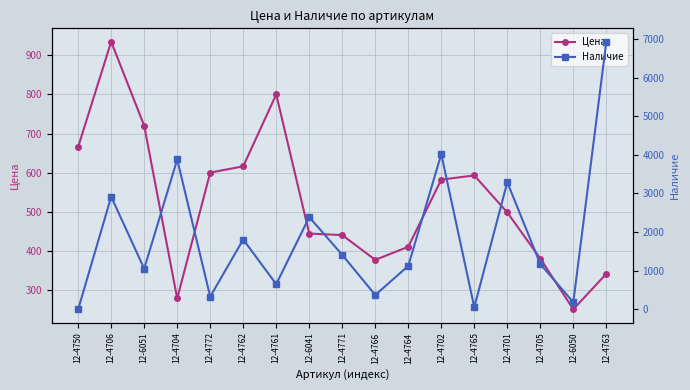

Reading left to right, list all the values displayed in this chart.

Цена: 12-4750=665.9	12-4706=935.0	12-6051=720.0	12-4704=277.7	12-4772=600.0	12-4762=616.0	12-4761=800.0	12-6041=444.0	12-4771=440.0	12-4766=376.6	12-4764=410.1	12-4702=582.0	12-4765=592.7	12-4701=498.0	12-4705=380.0	12-6050=250.1	12-4763=341.0
Наличие: 12-4750=0.0	12-4706=2915.0	12-6051=1052.0	12-4704=3880.0	12-4772=327.0	12-4762=1807.0	12-4761=651.0	12-6041=2387.0	12-4771=1410.0	12-4766=370.0	12-4764=1124.0	12-4702=4020.0	12-4765=54.0	12-4701=3289.0	12-4705=1172.0	12-6050=182.0	12-4763=6929.0